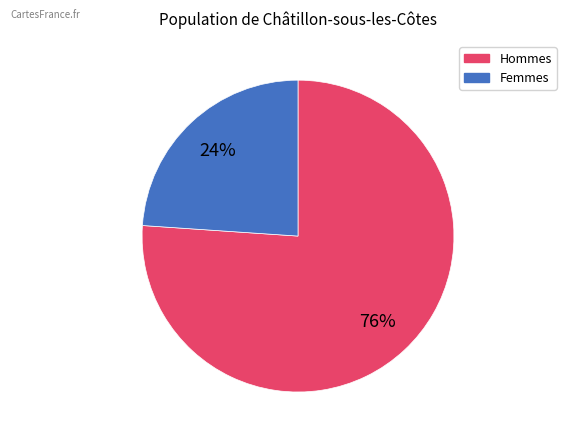

Is there a majority slice in this chart?

Yes